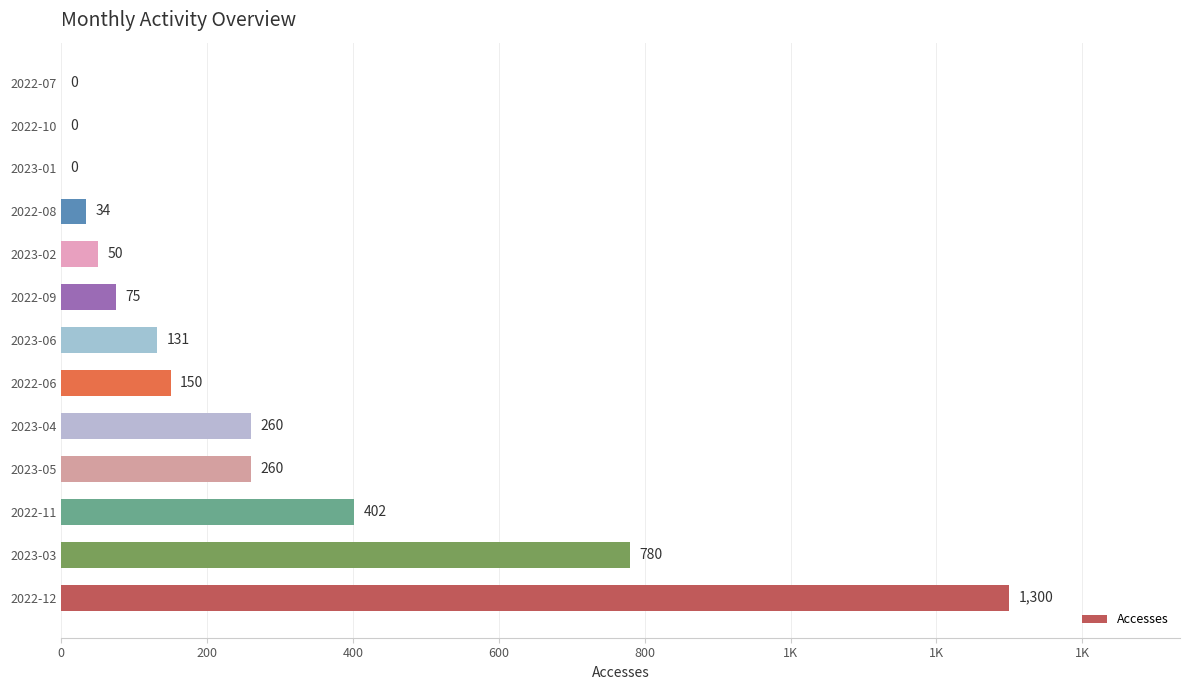

Are the bars horizontal?

Yes